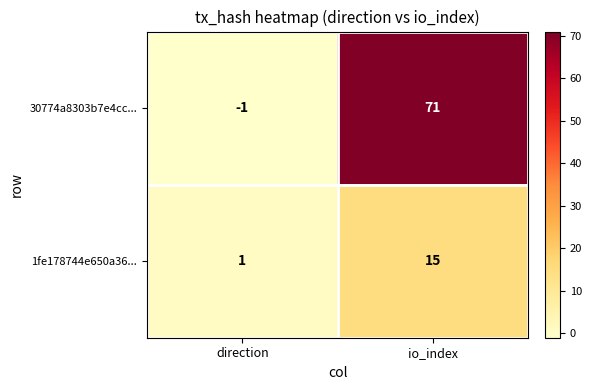

Rank the series by their maximum value, from lowest to highest.

1fe178744e650a36..., 30774a8303b7e4cc...